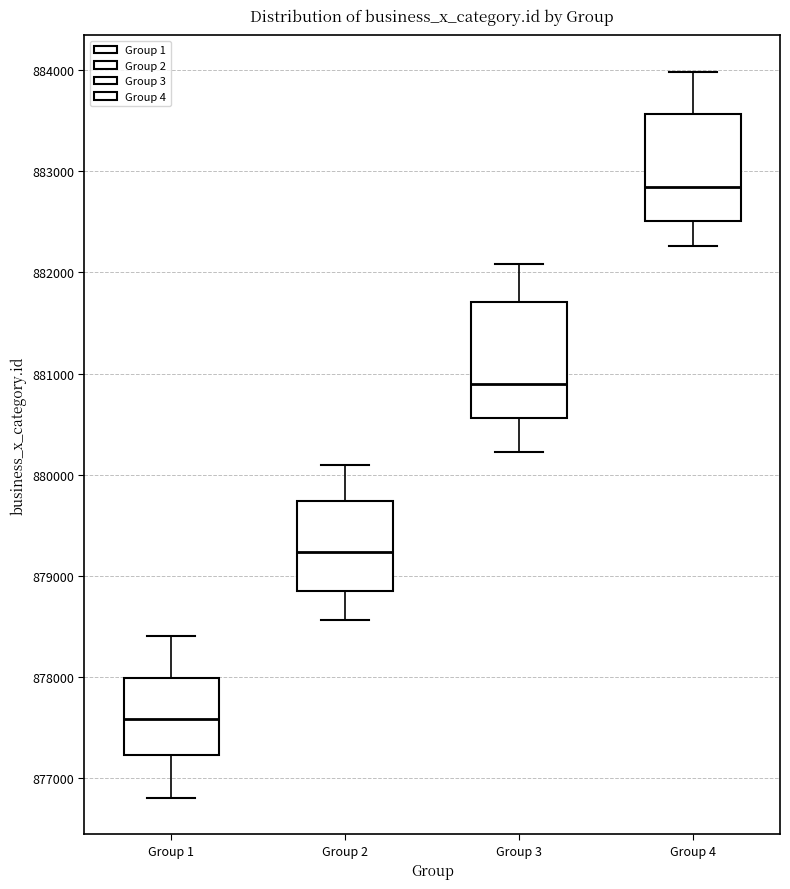

Which box has the lowest median line?

Group 1